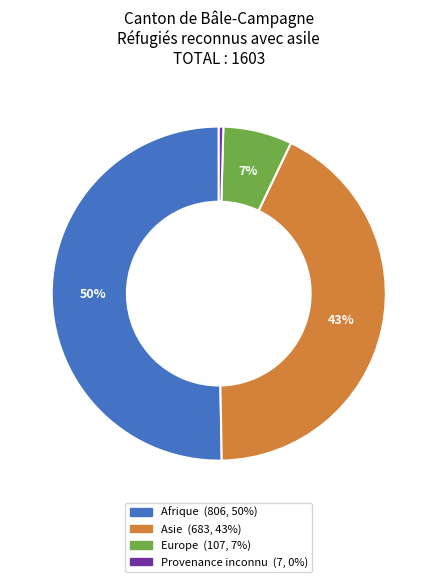

Which category accounts for the majority?

Afrique